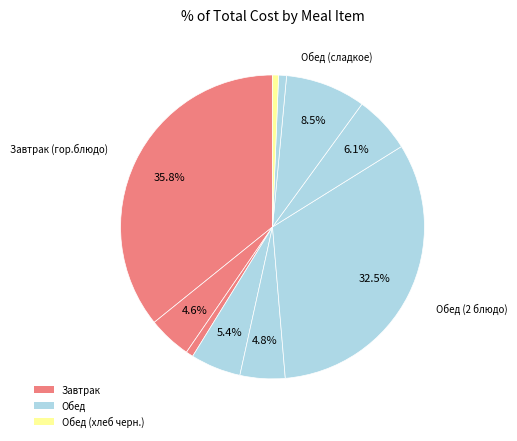

Count the number of slices in the pie.

10